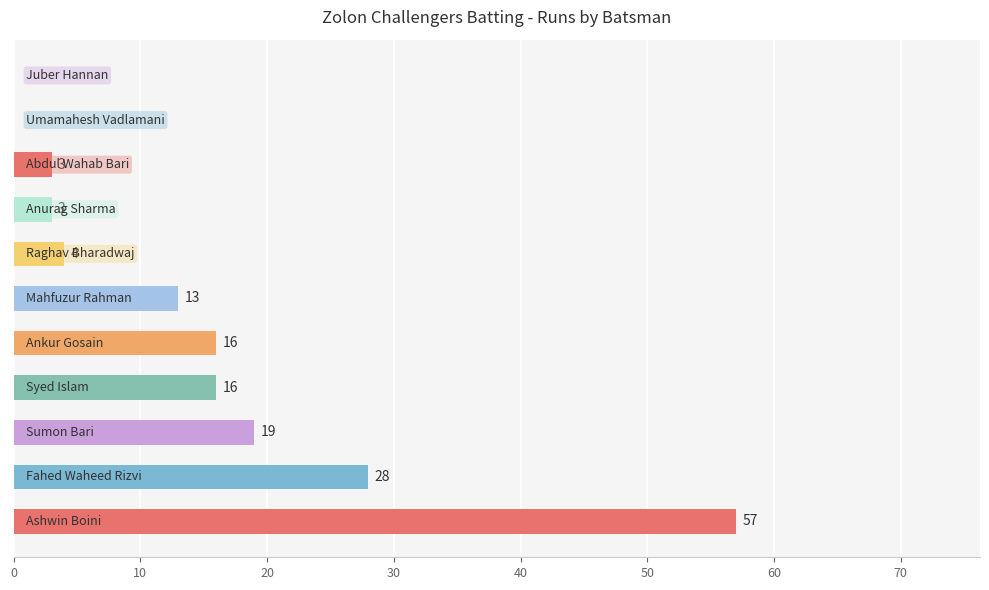

Count the number of categories in the chart.

11